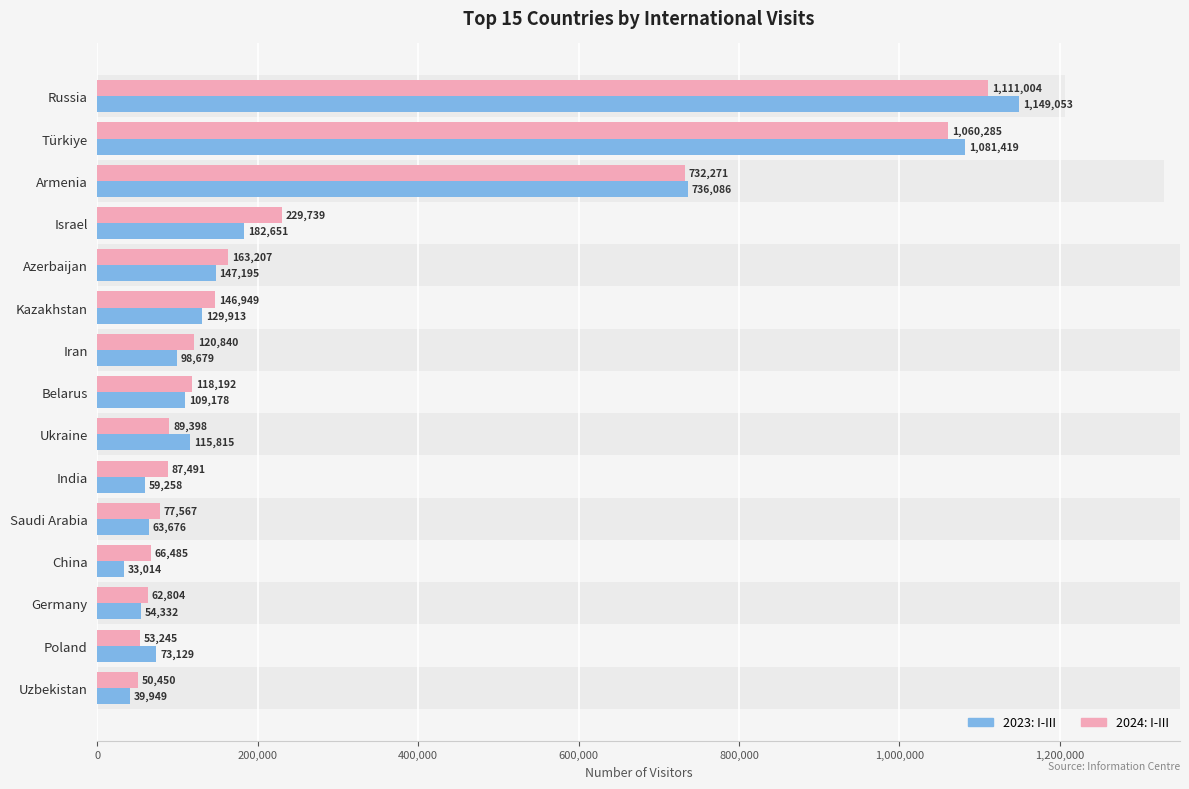

How many groups of bars are there?

15